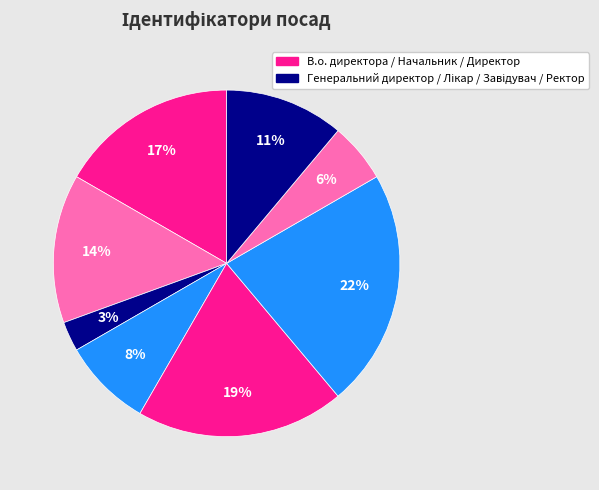

Count the number of slices in the pie.

8